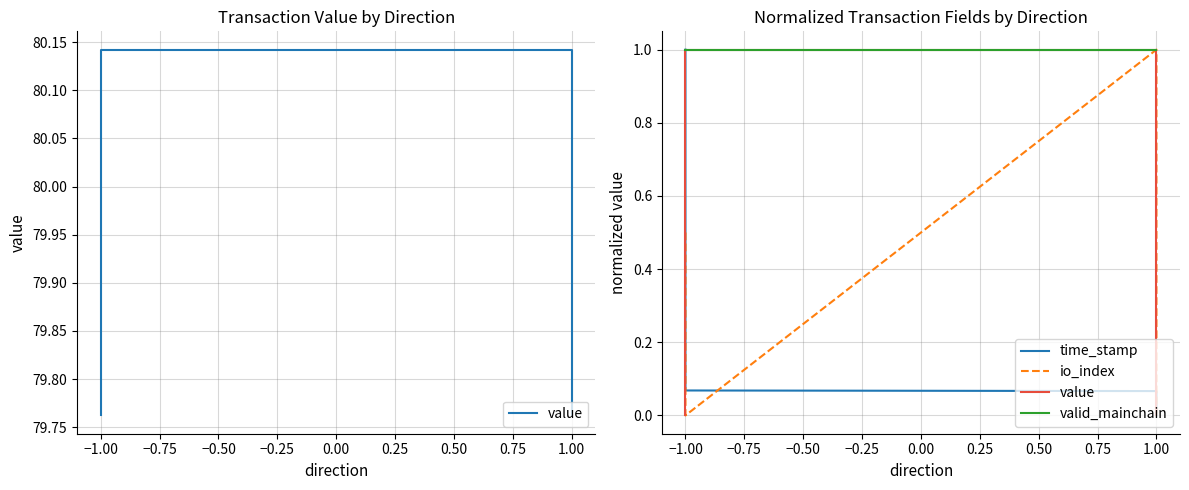

What is the difference between the maximum and minimum values in the time_stamp series?

1.0